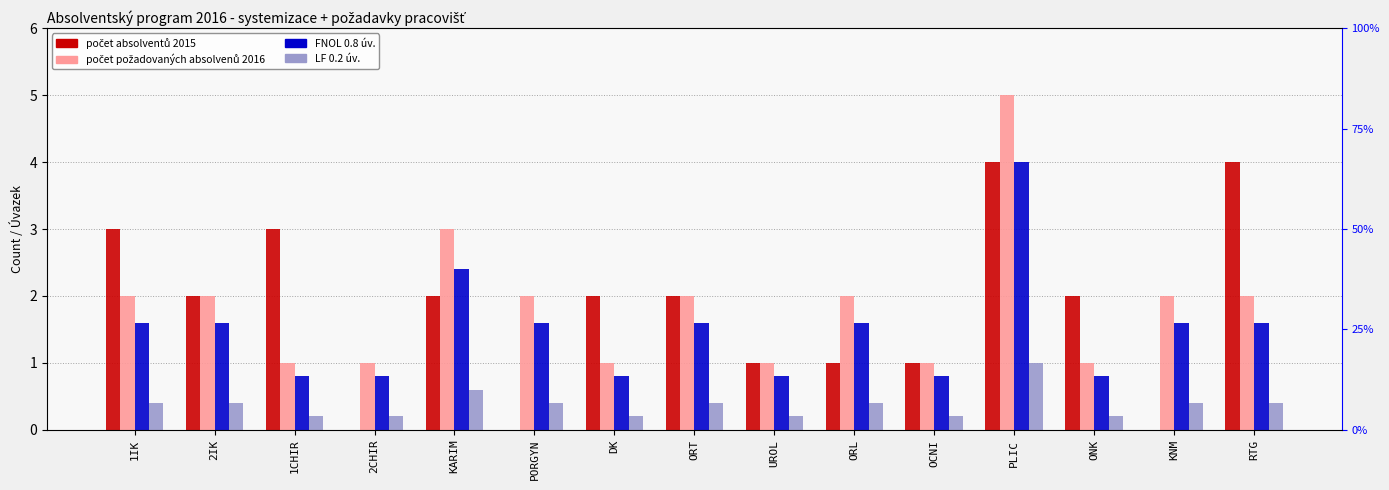

At which label does FNOL 0.8 úv. first exceed 1?

1IK